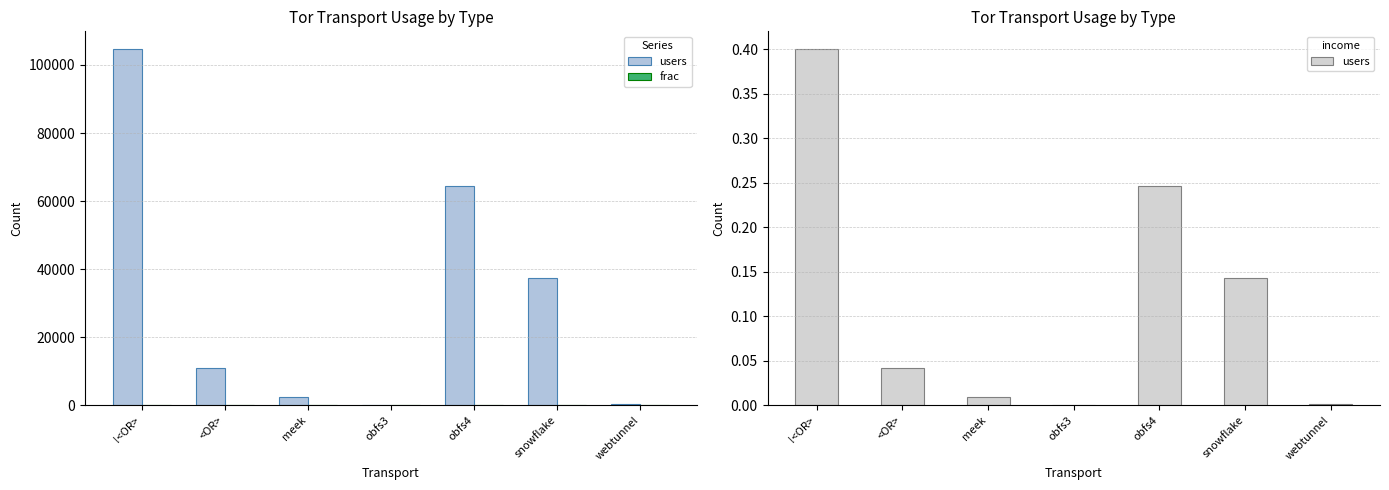

What is the greatest value displayed?

102.0